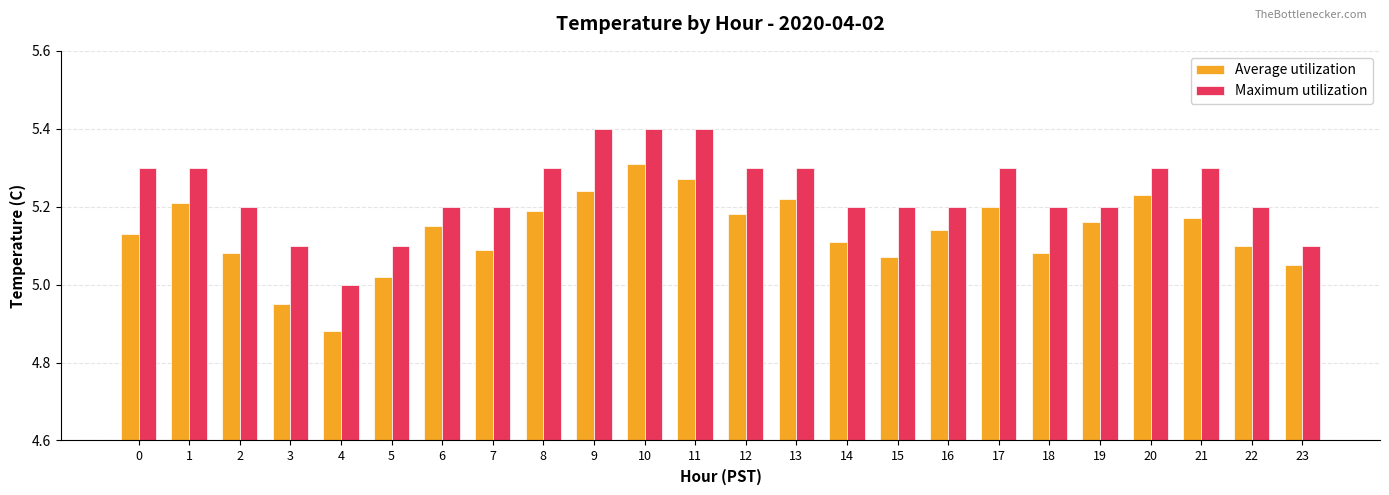

What is the sum of the Average utilization values at 12 and 7?

10.3